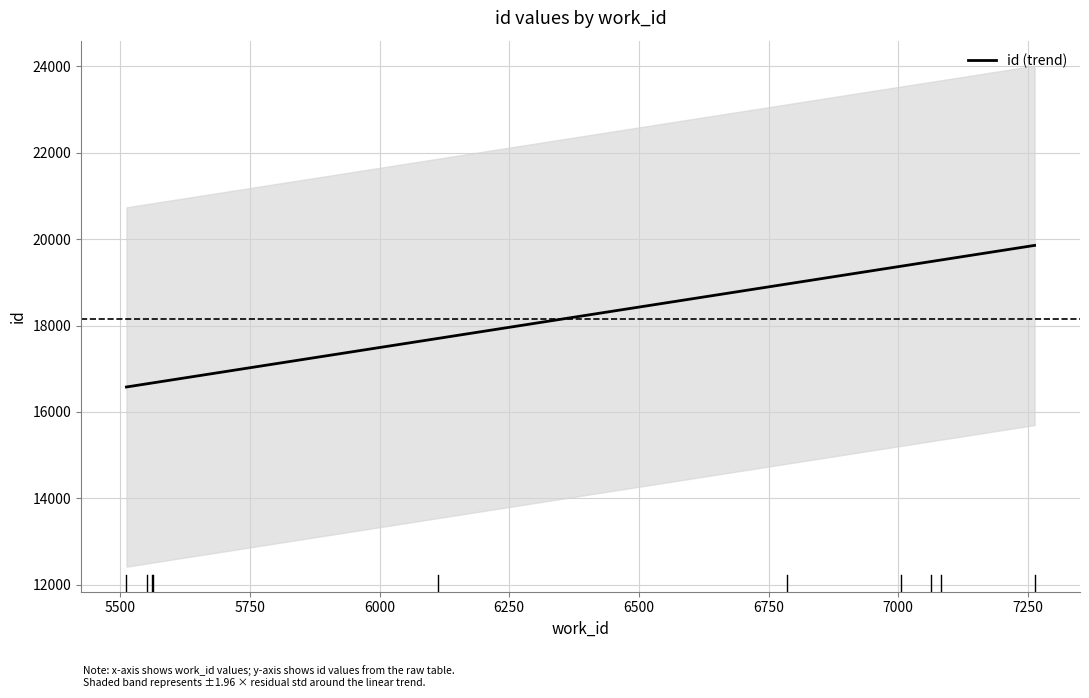

What is the maximum value for id (trend)?

19855.1